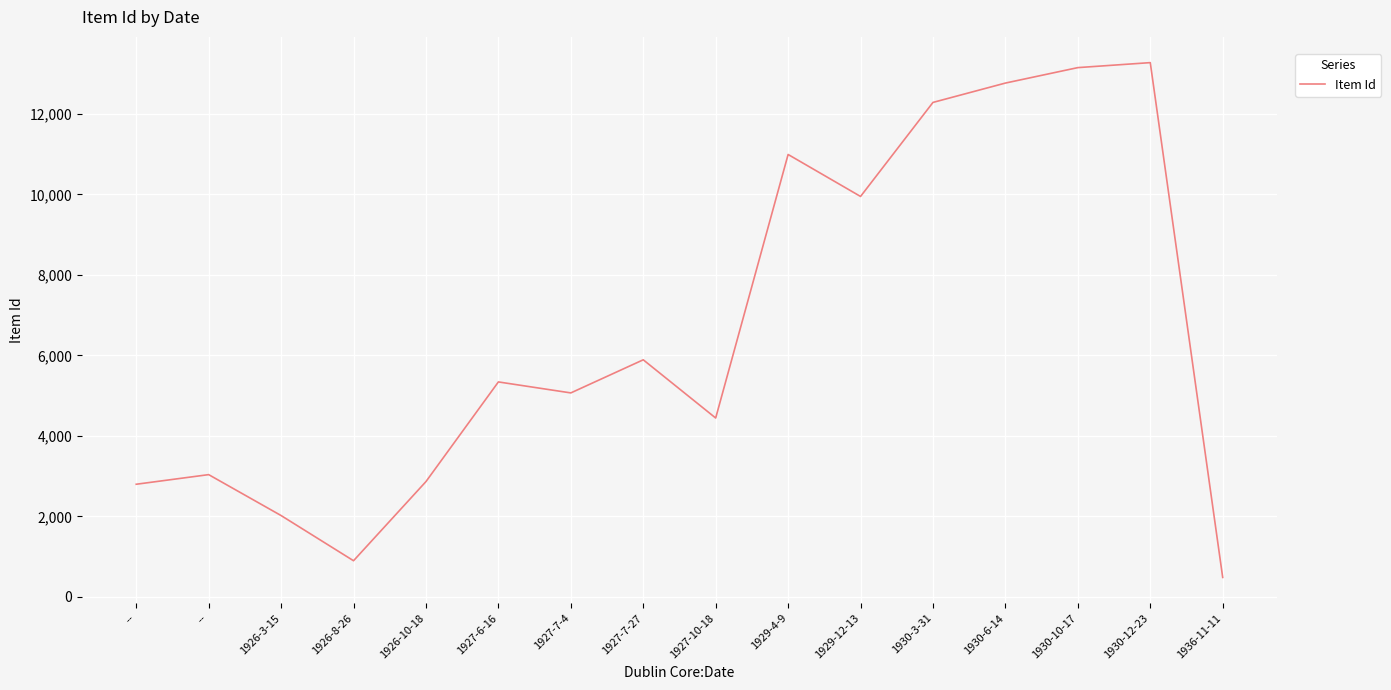

What is the difference between the maximum and second lowest values?

12380